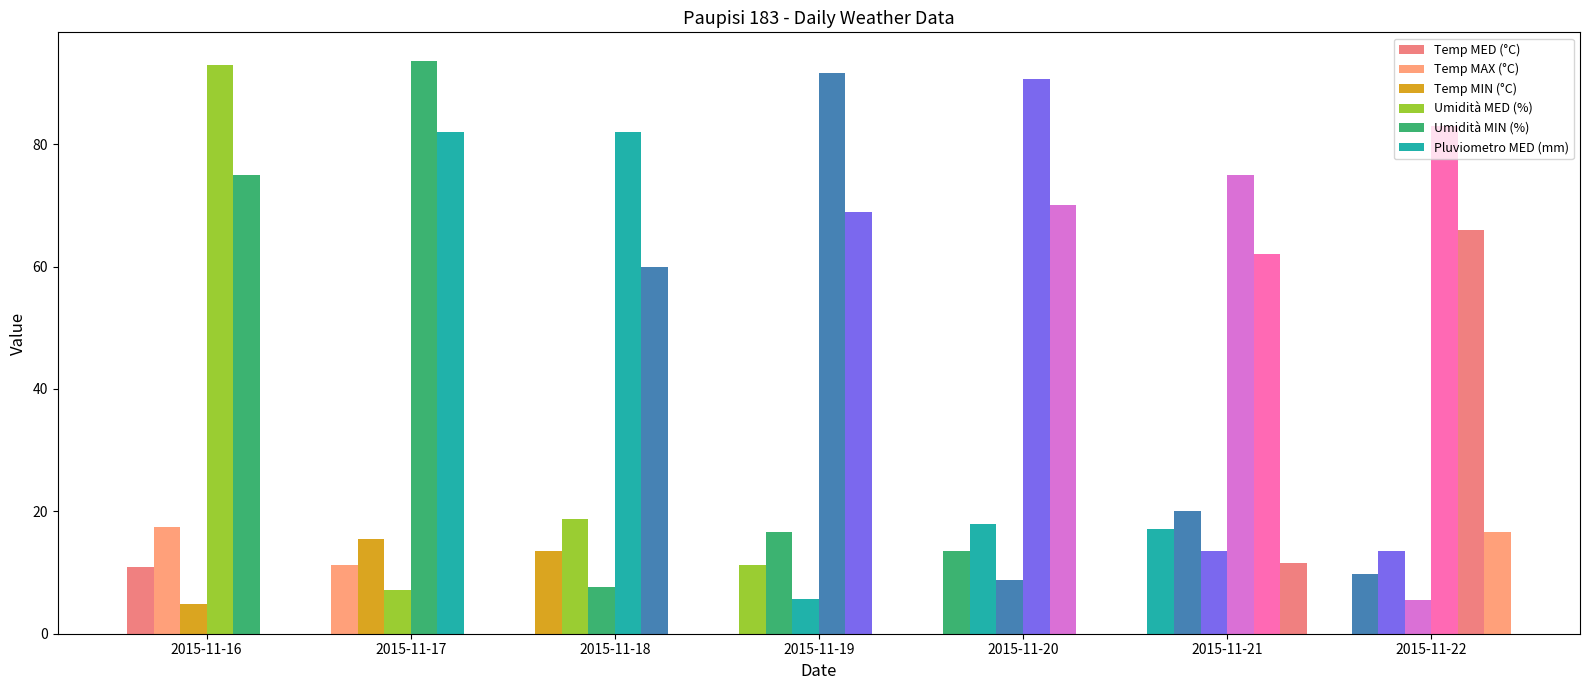

Count the number of data series in this chart.

6